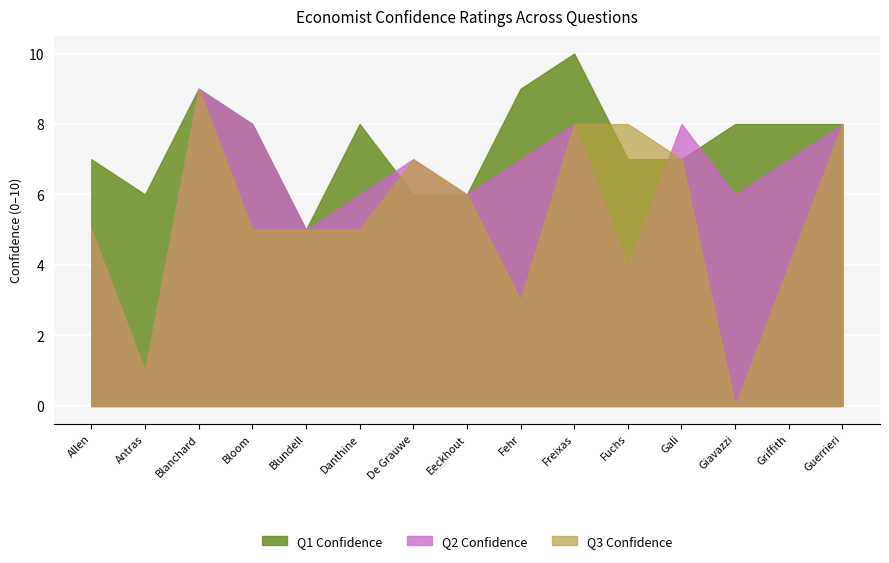

At which category does Q2 Confidence reach its first local peak?

Blanchard